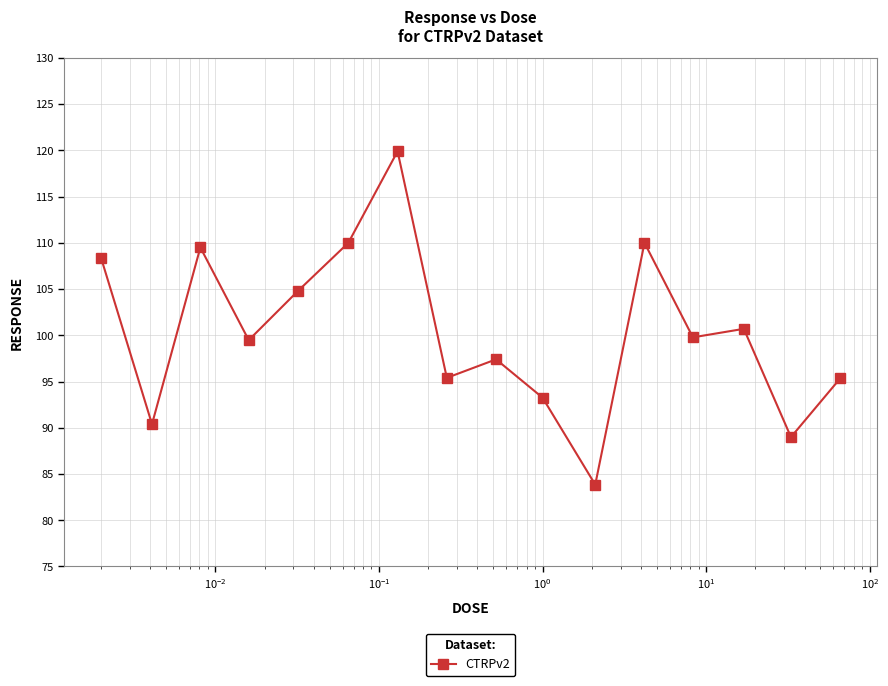

How many lines are shown in the chart?

1